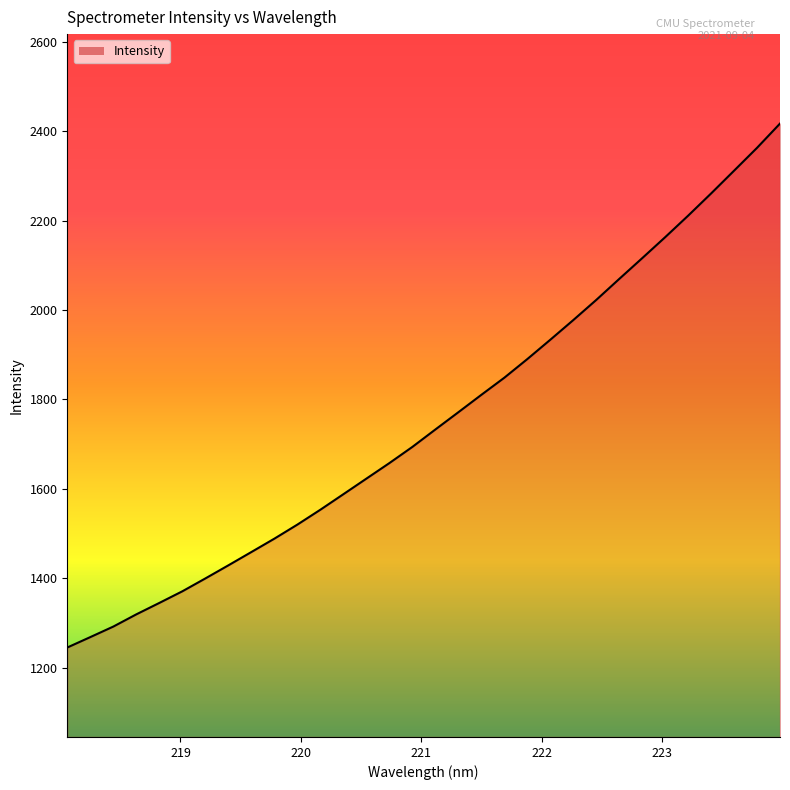

What is the difference between the maximum and minimum values?

1171.4